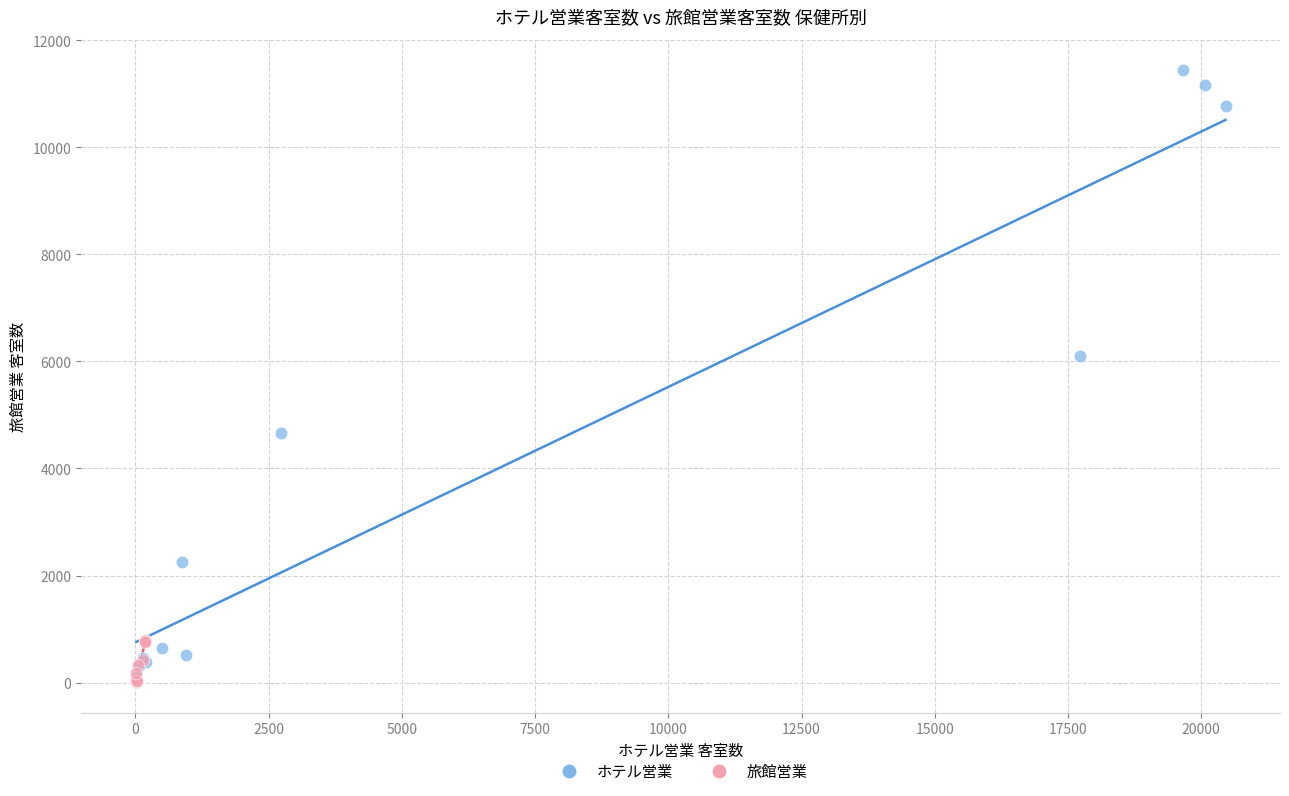

What are all the series names shown in the legend?

ホテル営業, 旅館営業